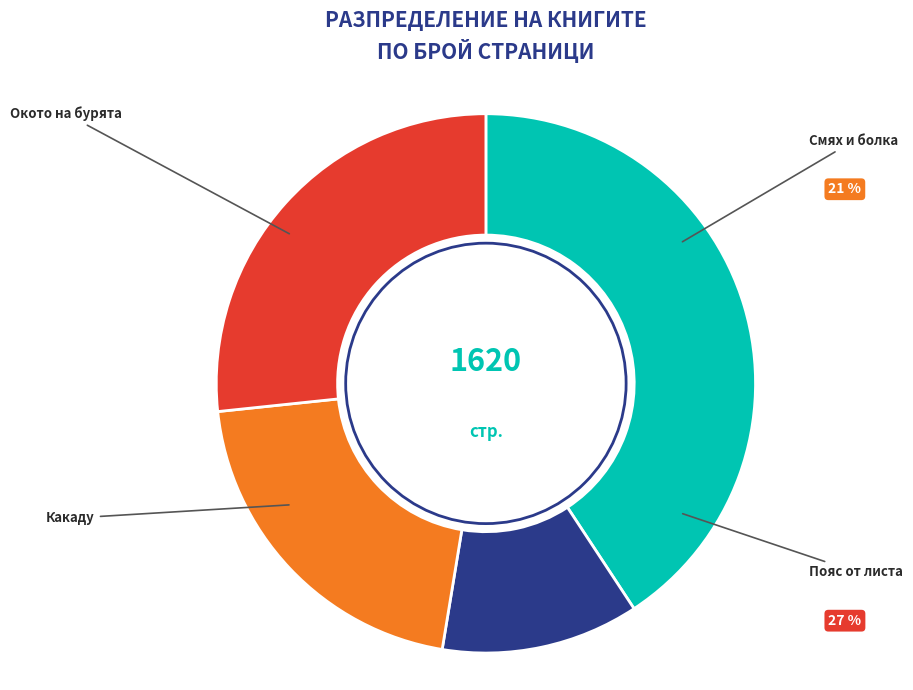

Is there any slice that represents more than half of the pie?

No